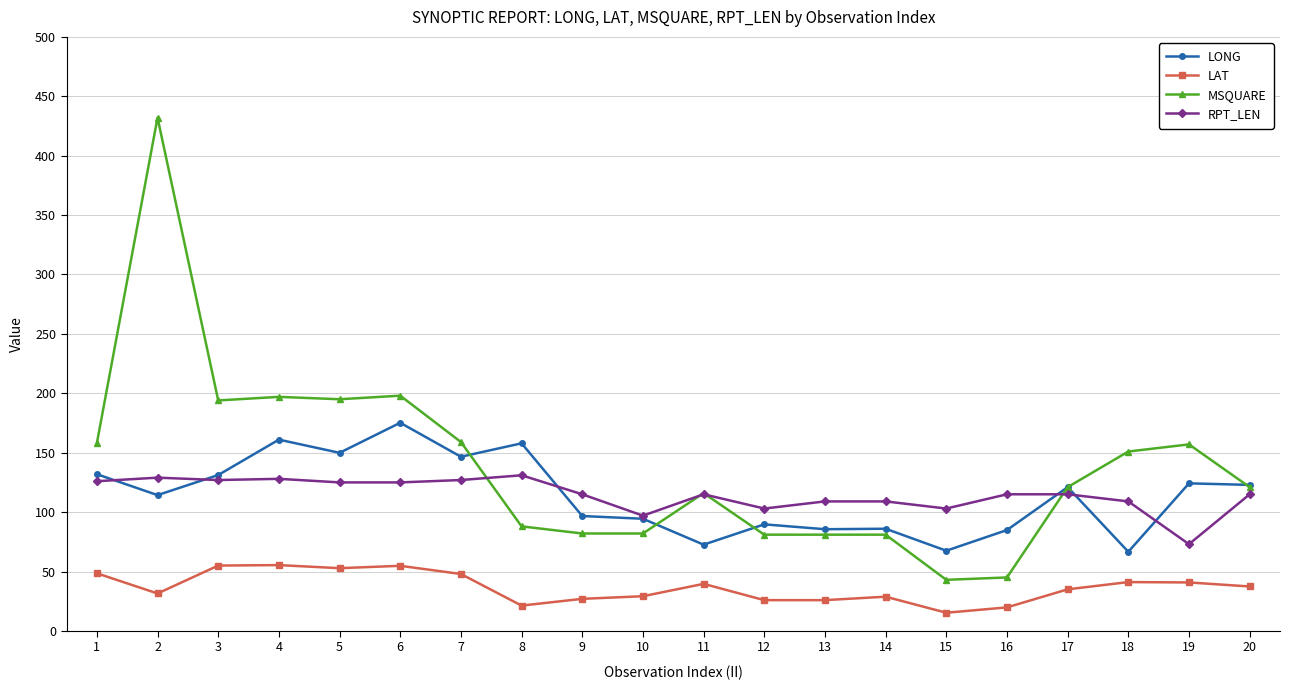

What is the value of the LAT point at the 16th from the left?

19.8